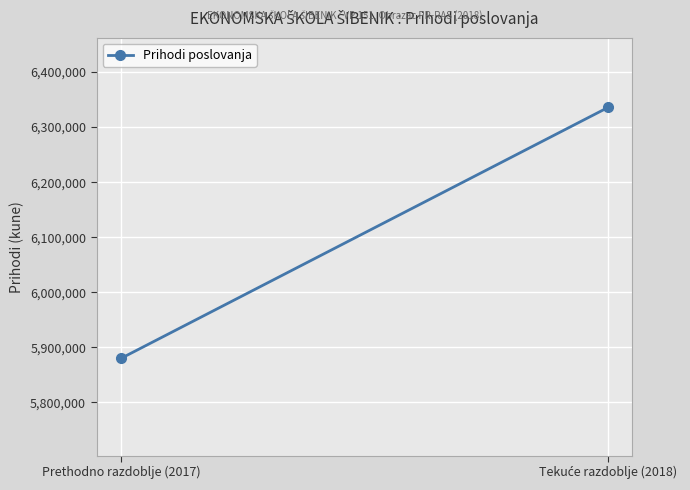

What position from the left is Tekuće razdoblje (2018)?

2